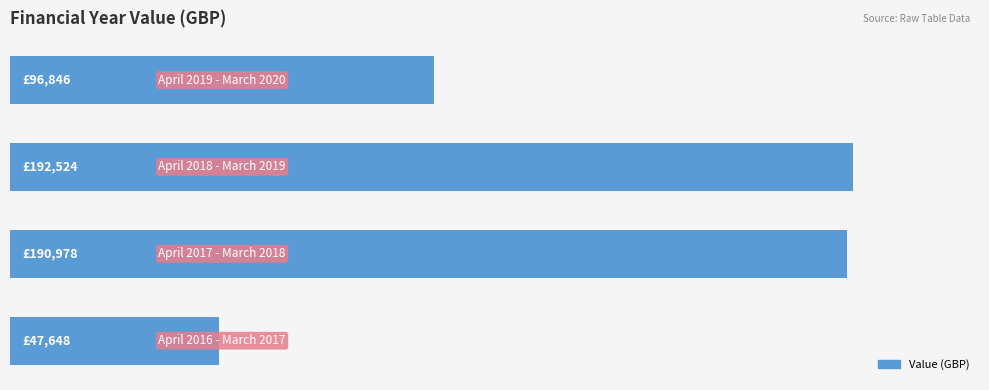

Are the bars horizontal?

Yes